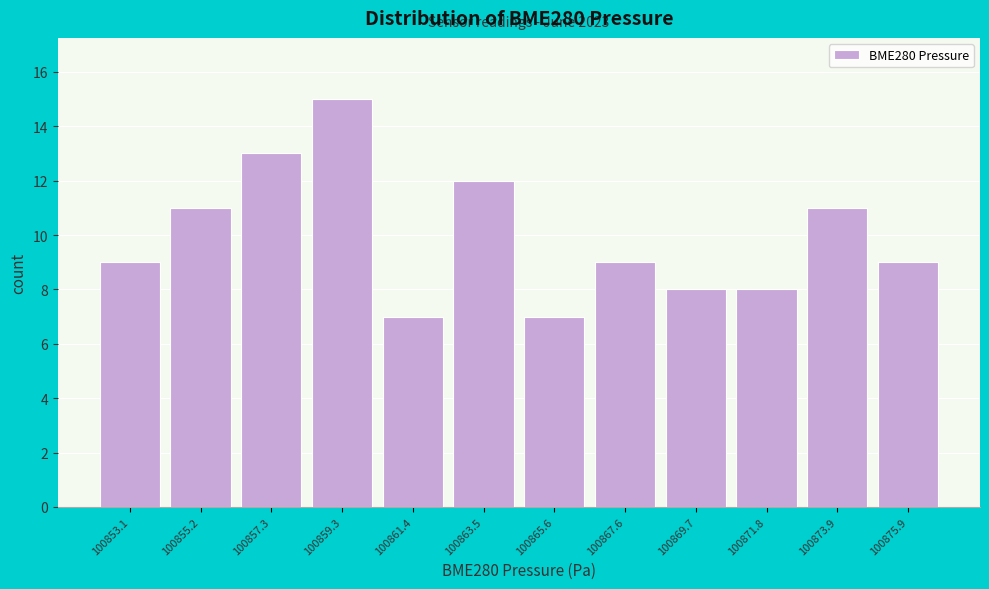

Reading left to right, extract all data points from this chart.

9	11	13	15	7	12	7	9	8	8	11	9